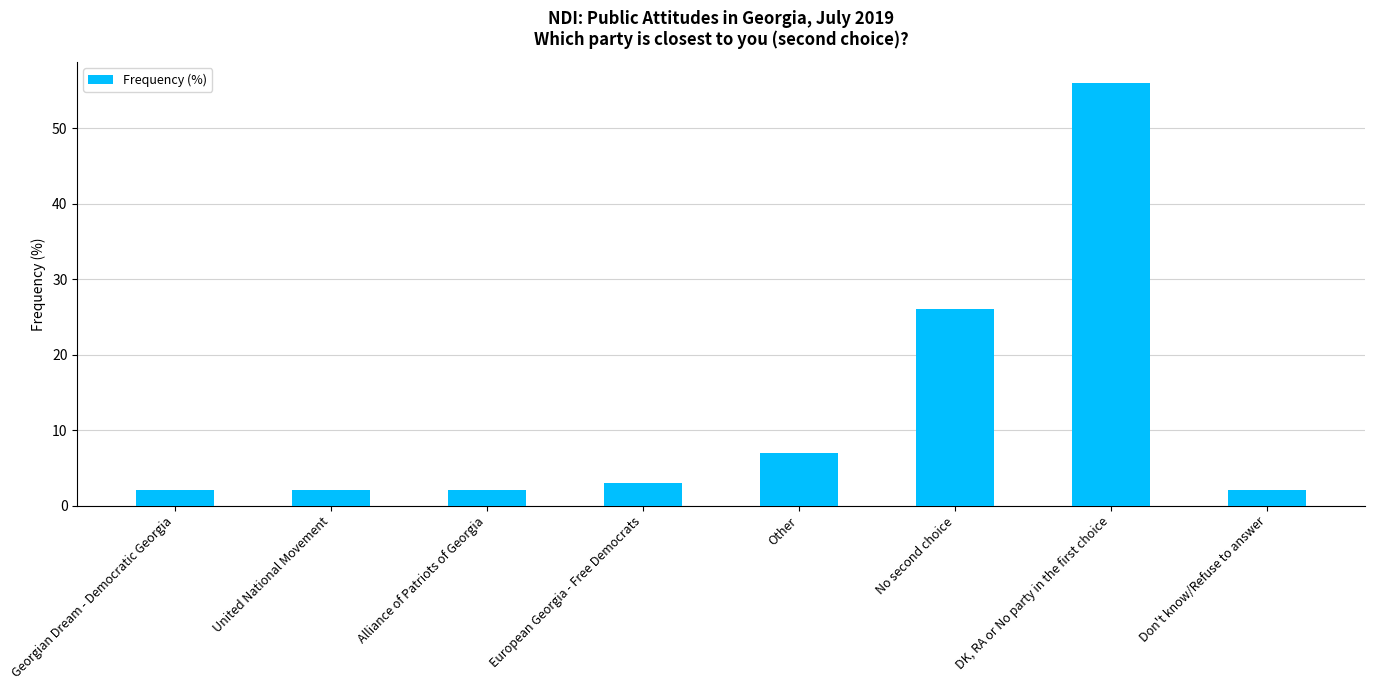

What is the difference between the second highest and second lowest values?

24